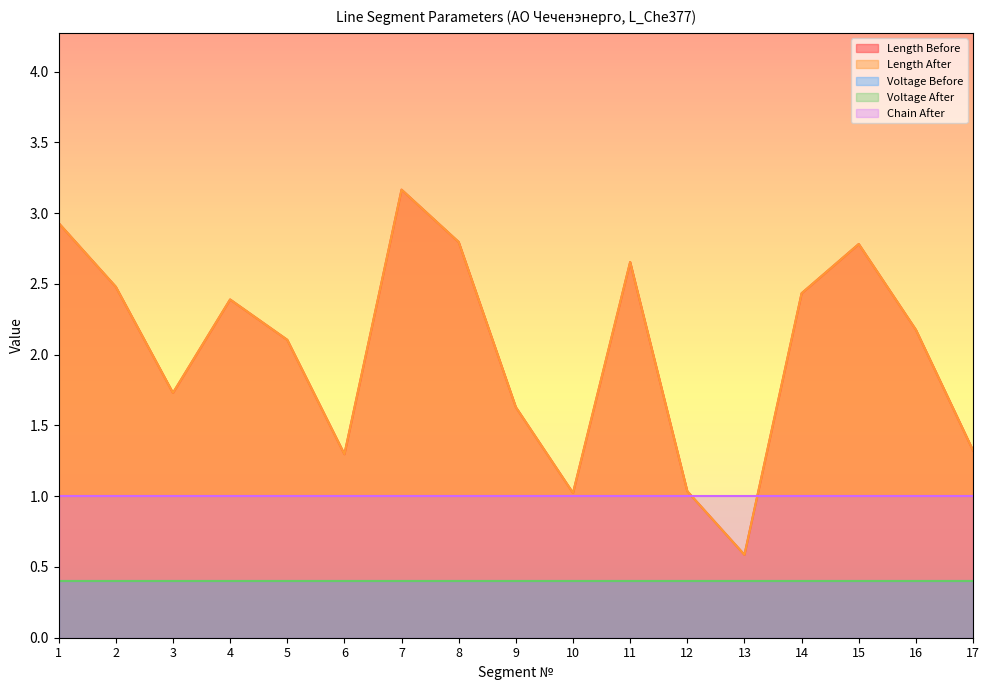

Between 1 and 14, which series saw the biggest shift?

Length Before